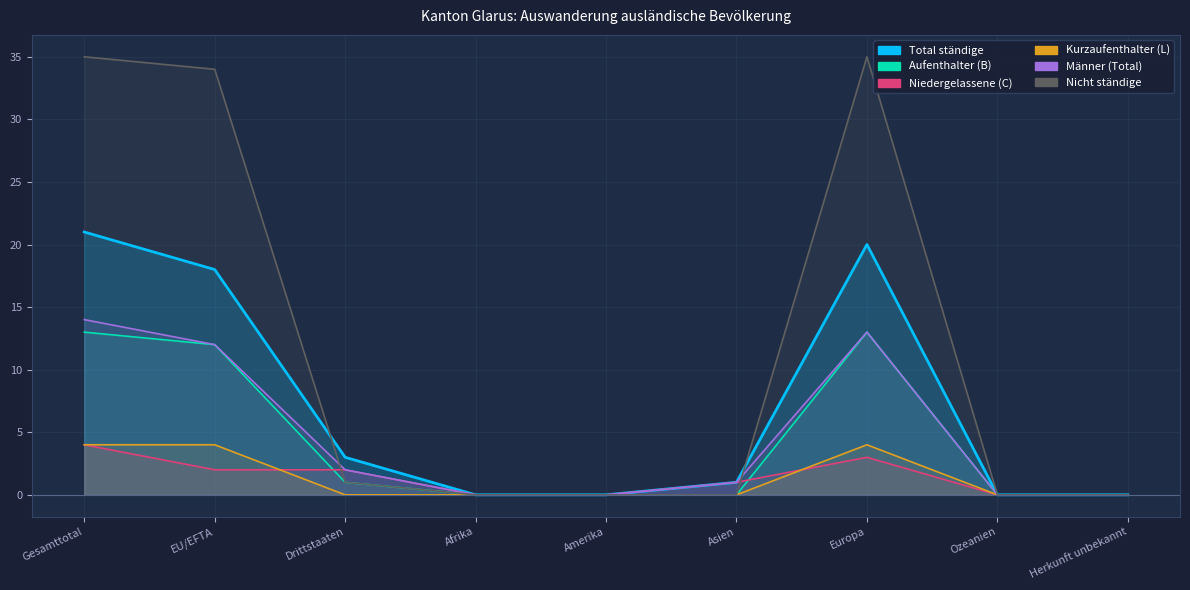

Which series ends up on top after the final intersection of Nicht ständige and Niedergelassene (C)?

Nicht ständige